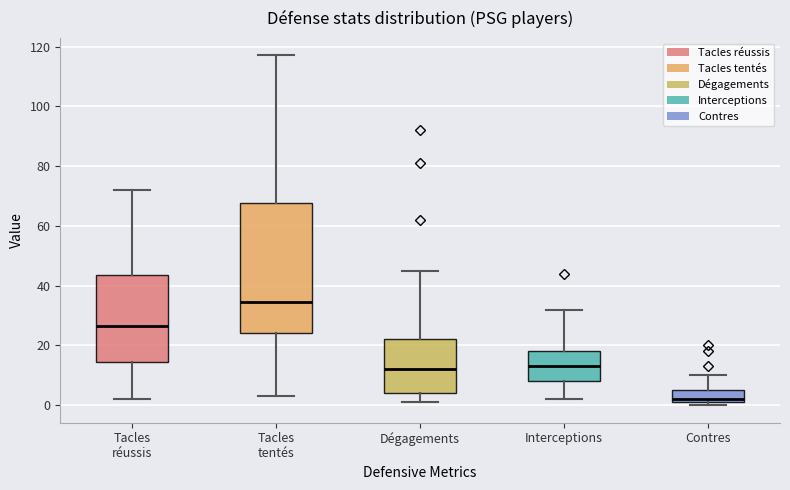

Which box is the tallest, from its lower edge to its upper edge?

Tacles tentés